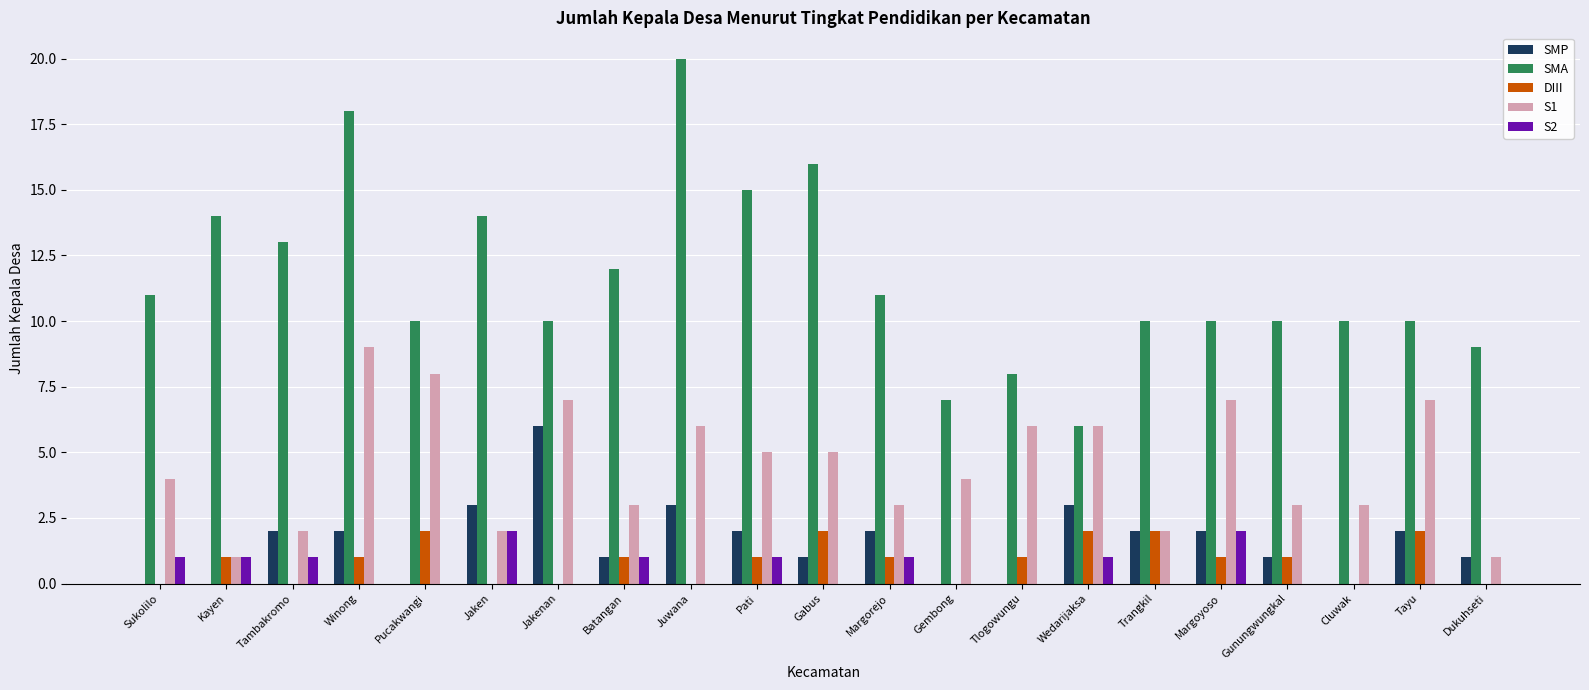

Are the bars horizontal?

No